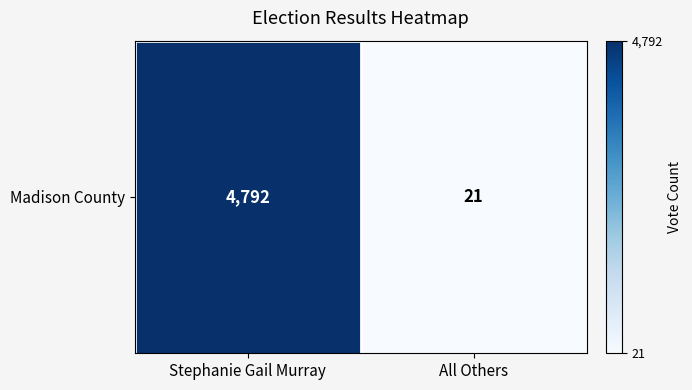

At which category does the chart reach its minimum across all series?

All Others